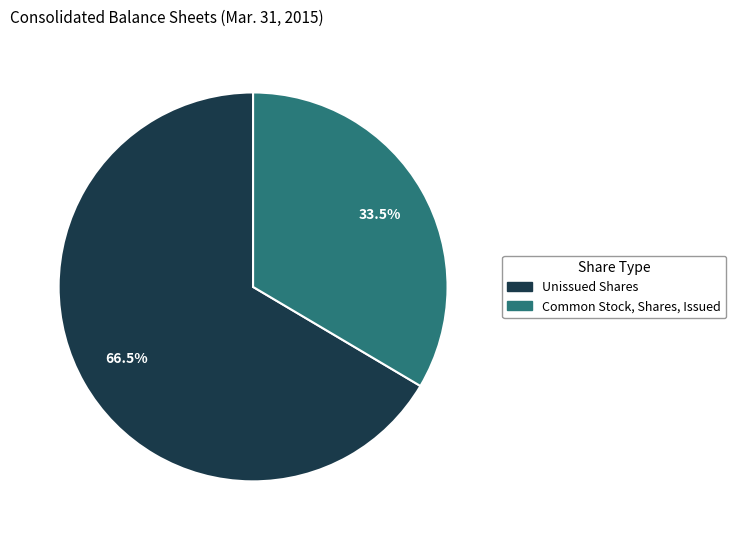

How many slices are in this pie chart?

2